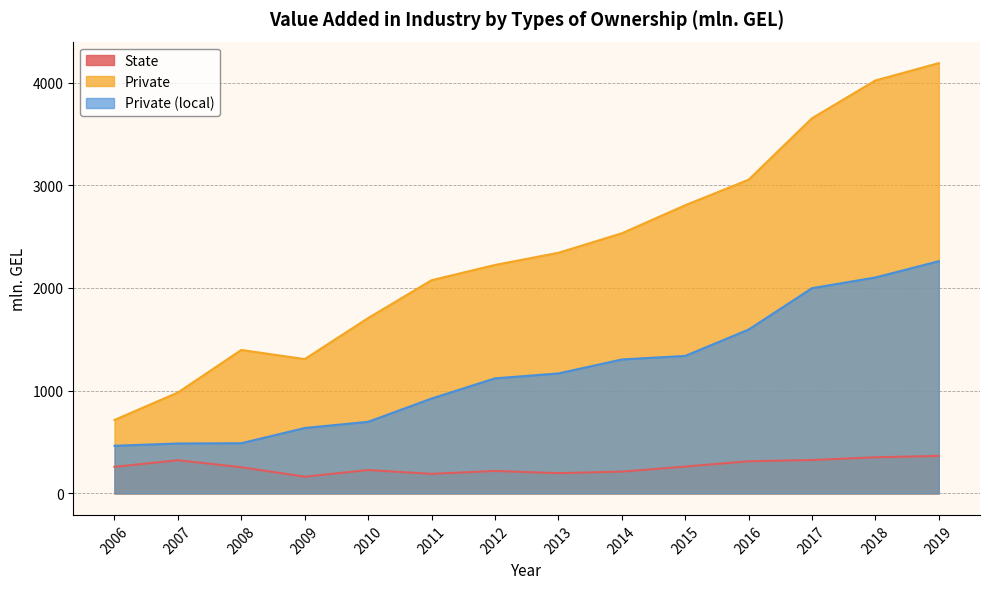

True or false: Private (local) and Private intersect in this chart.

False